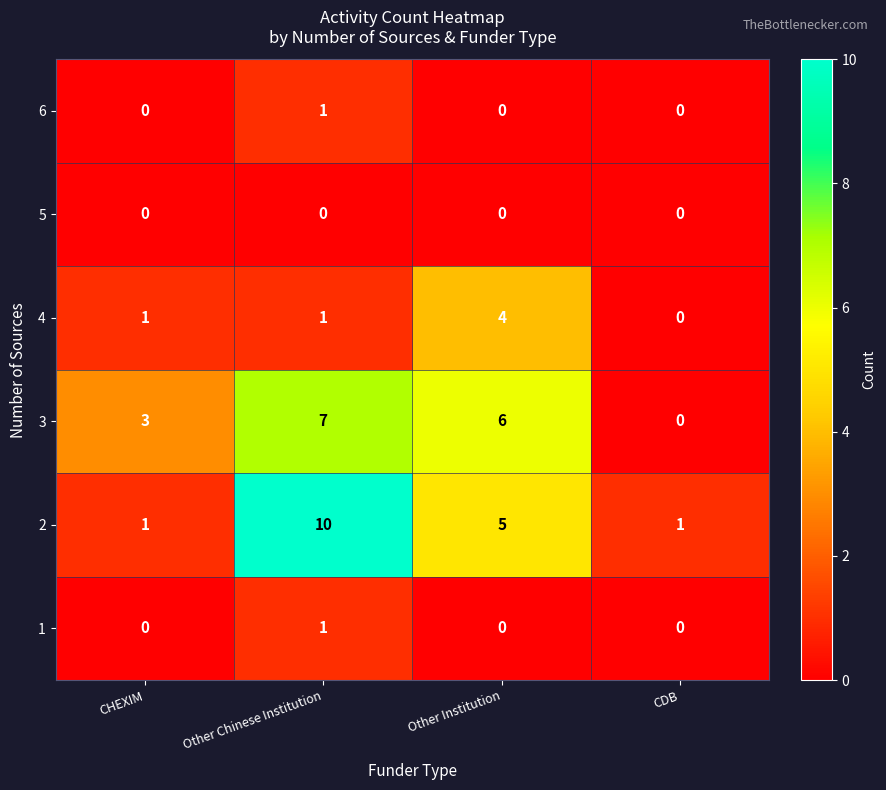

What is the sum of all 3 values?

16